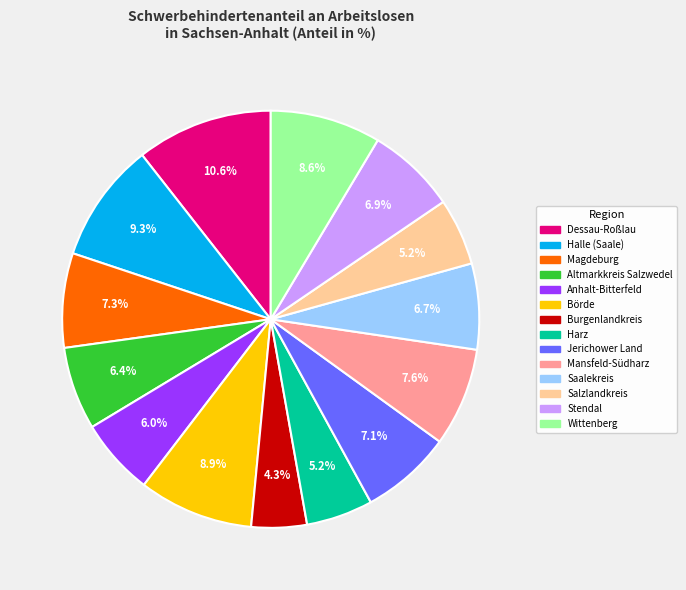

Between Dessau-Roßlau and Burgenlandkreis, which is larger?

Dessau-Roßlau